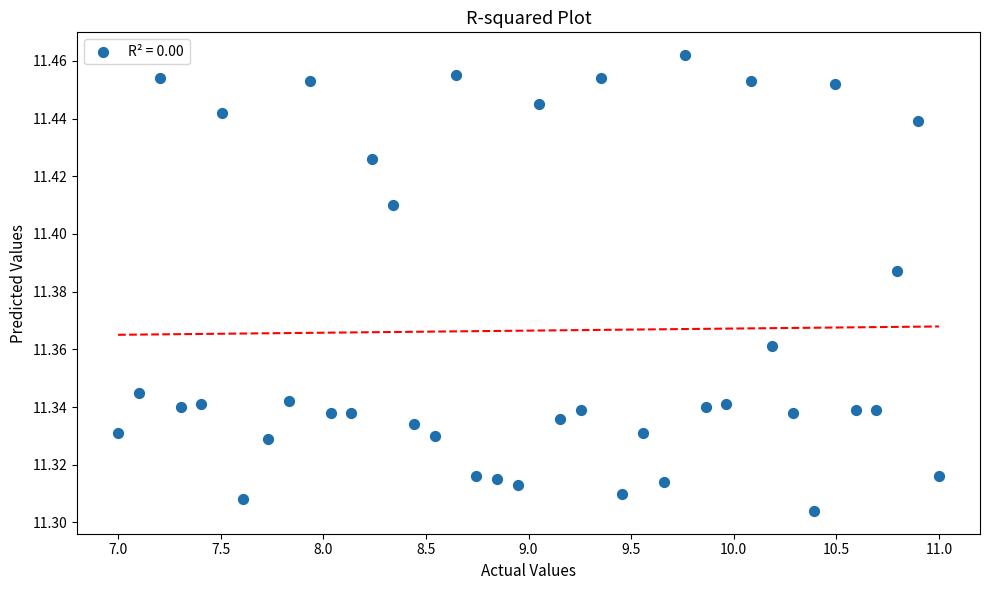

What is the range of X values (max minus min)?

4.0